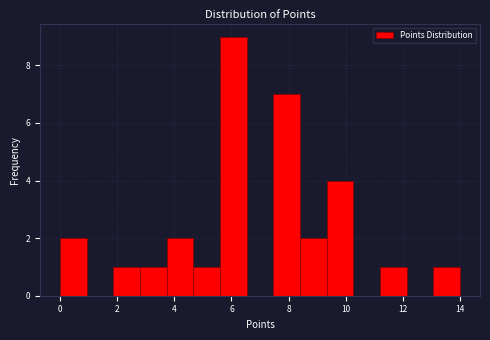

How tall is the bar that spans 1.8 to 2.8 on the x-axis? Neither the bar edges nor the heights are printed on the chart, so give them approximately, as read against the axes.

1